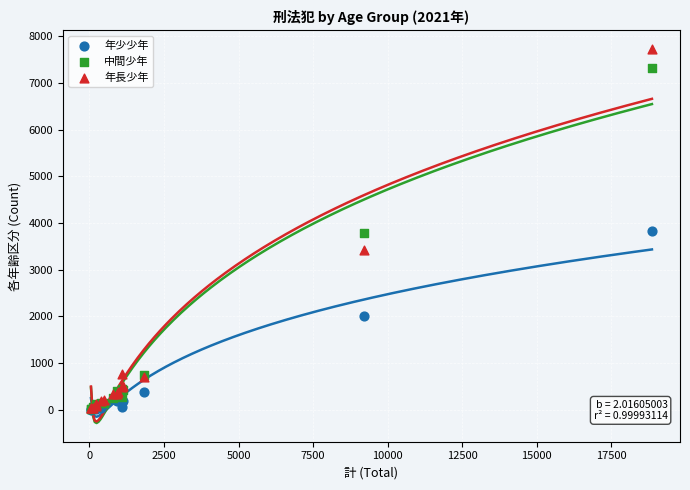

What are all the series names shown in the legend?

年少少年, 中間少年, 年長少年